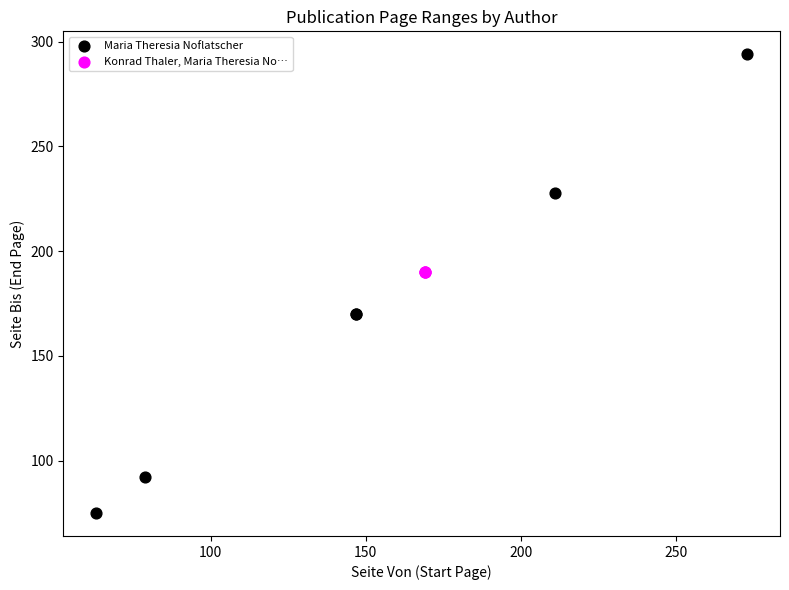

Which series reaches the minimum Y coordinate?

Maria Theresia Noflatscher